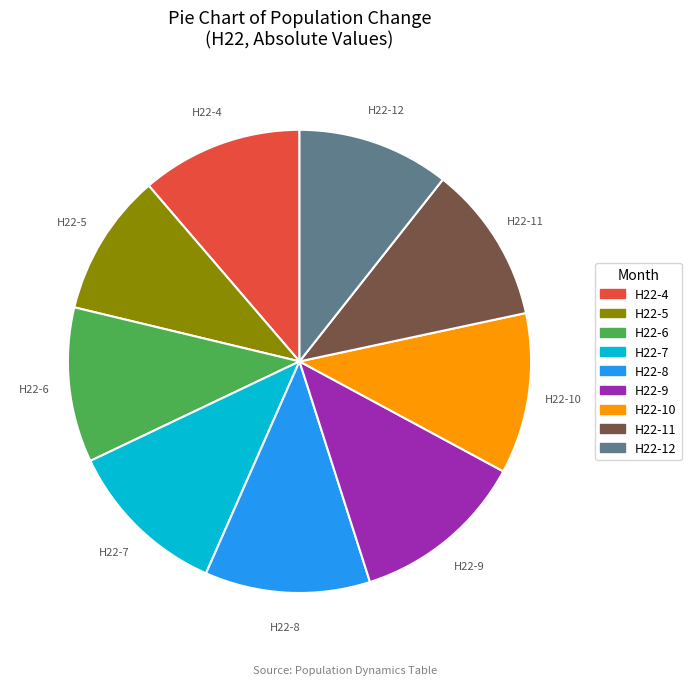

Approximately how many times larger is the value at H22-5 compared to H22-10?

0.9